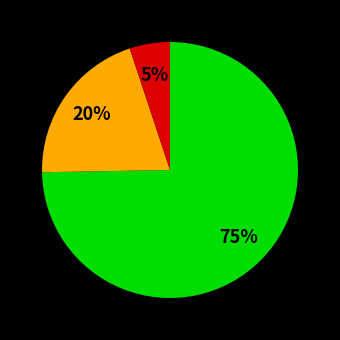

To the nearest percent, what is the average slice percentage?

33%